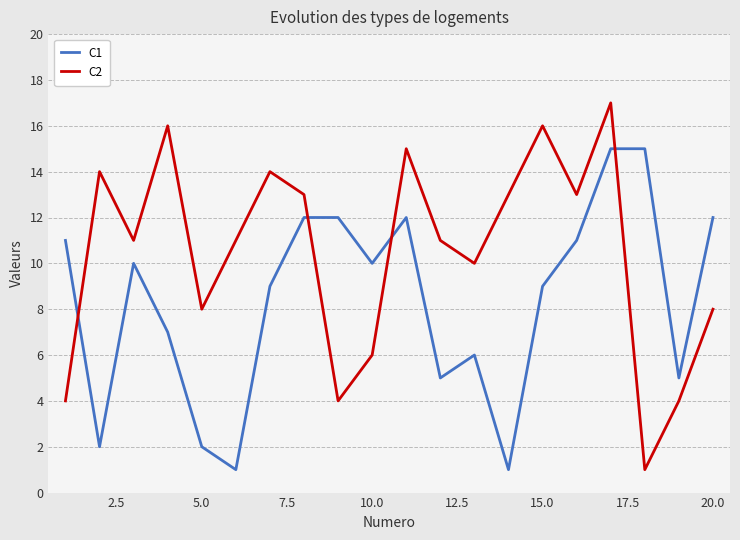

Which series has the widest spread of values?

C2